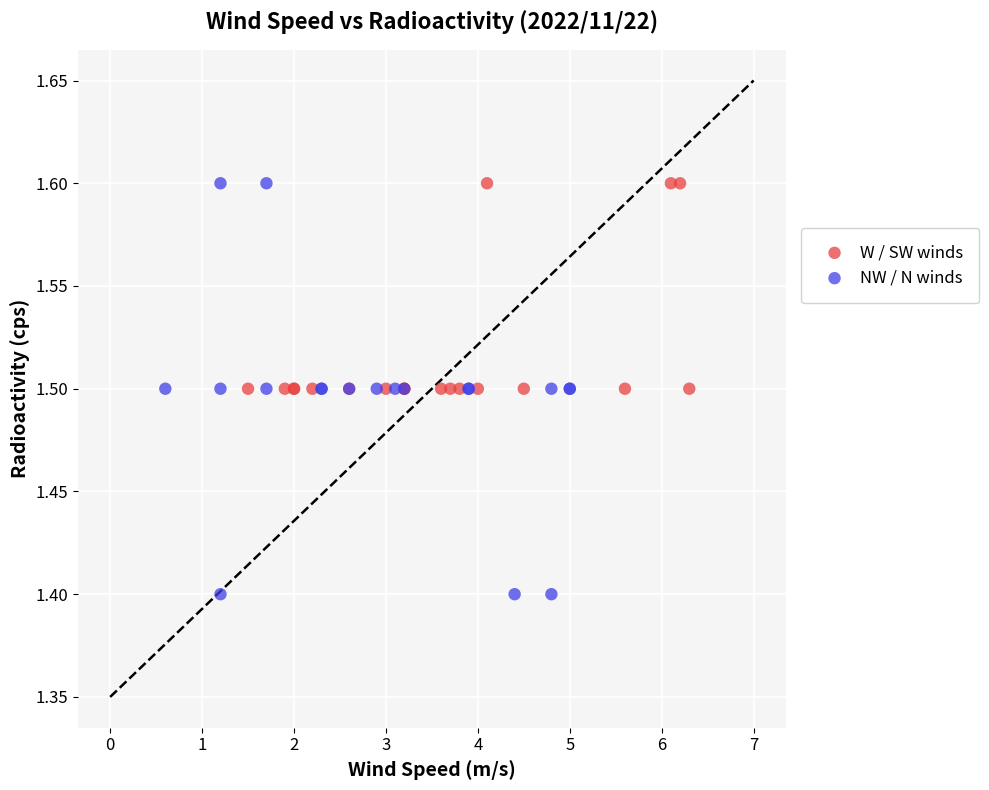

What are all the series names shown in the legend?

W / SW winds, NW / N winds